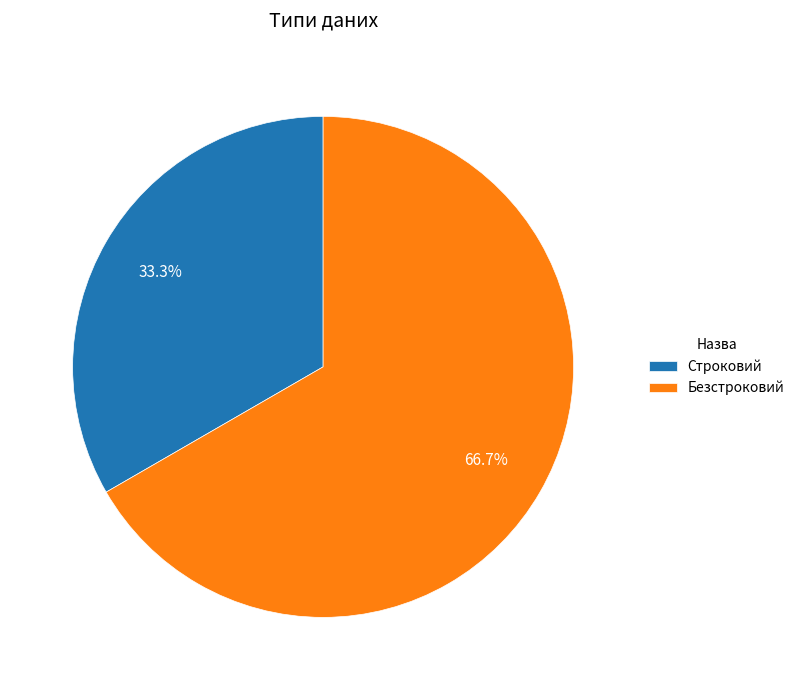

To the nearest percent, what is the difference between the Безстроковий and Строковий slice percentages?

33%